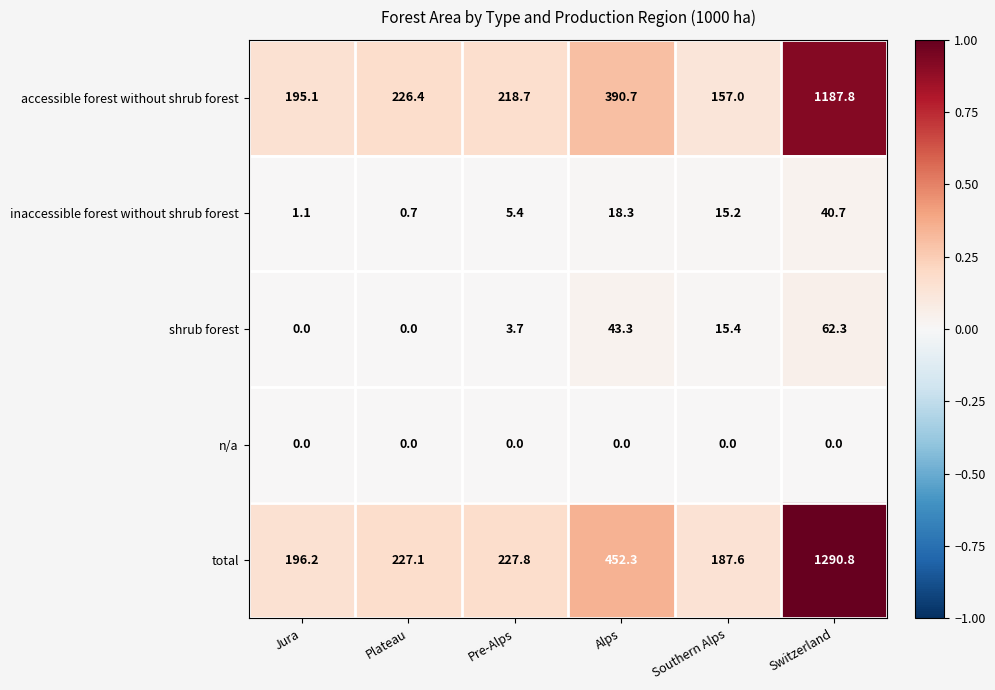

Between Pre-Alps and Switzerland, which series saw the biggest shift?

total